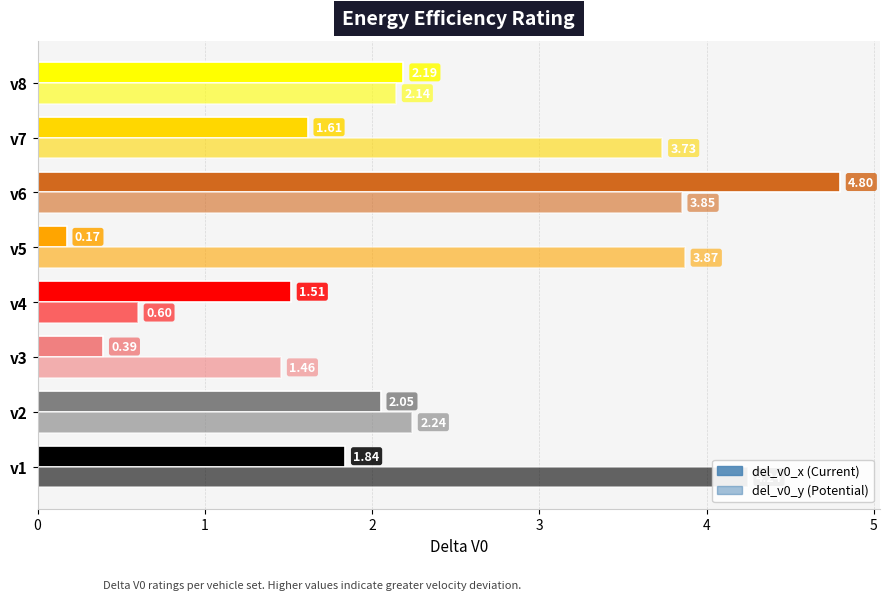

What is the difference between the second highest and minimum values in the del_v0_y series?

3.3